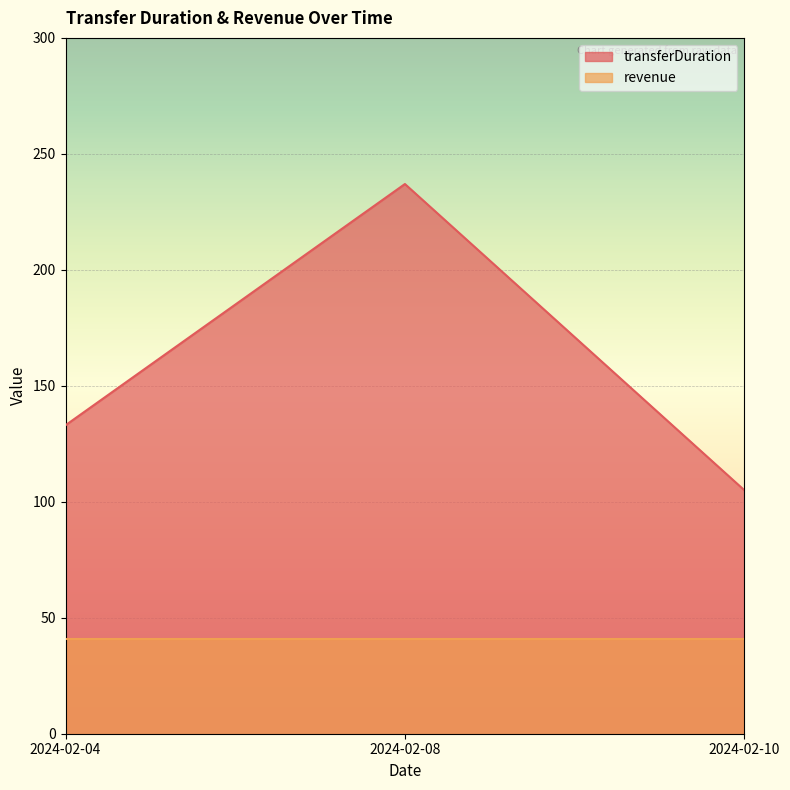

How many values are between 105 and 237?

3